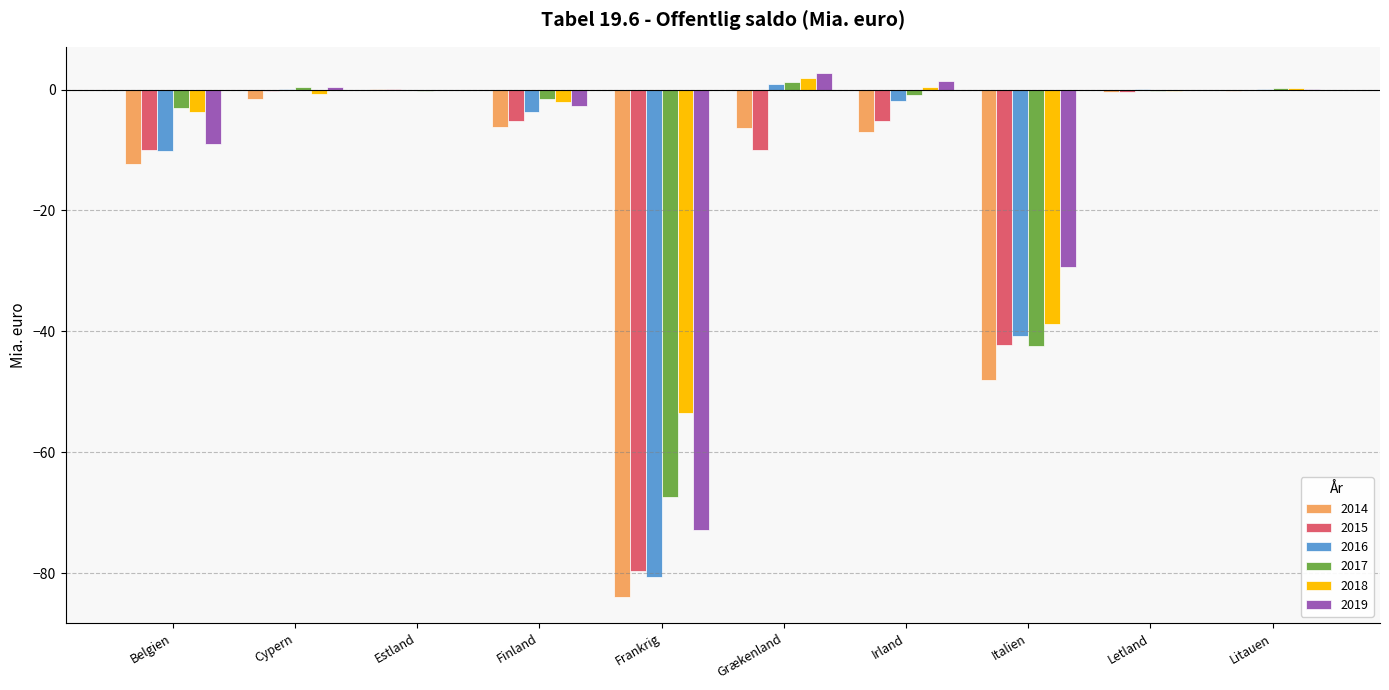

Which series has the largest total across all categories?

2018